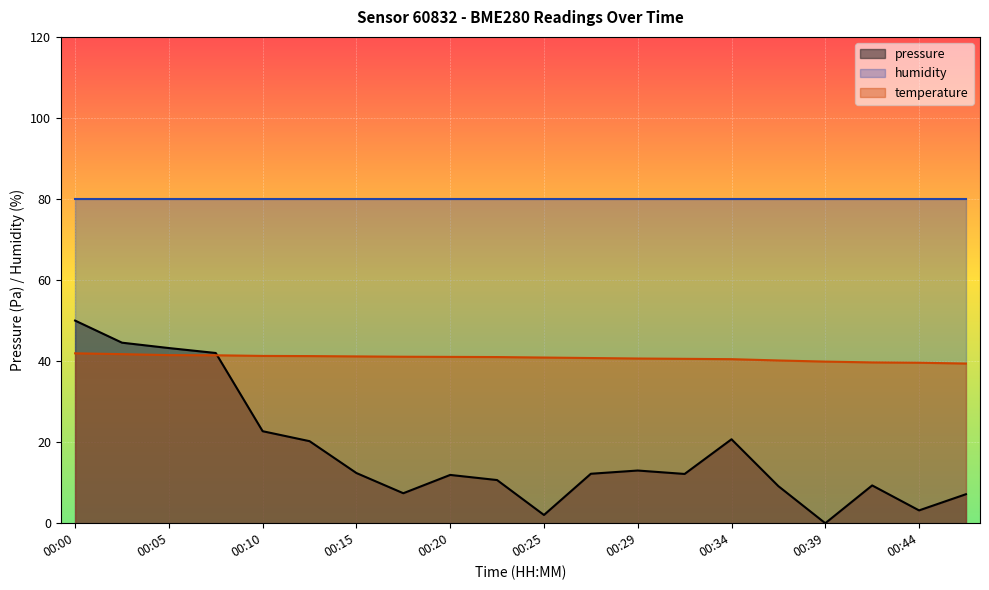

True or false: humidity and temperature intersect in this chart.

False